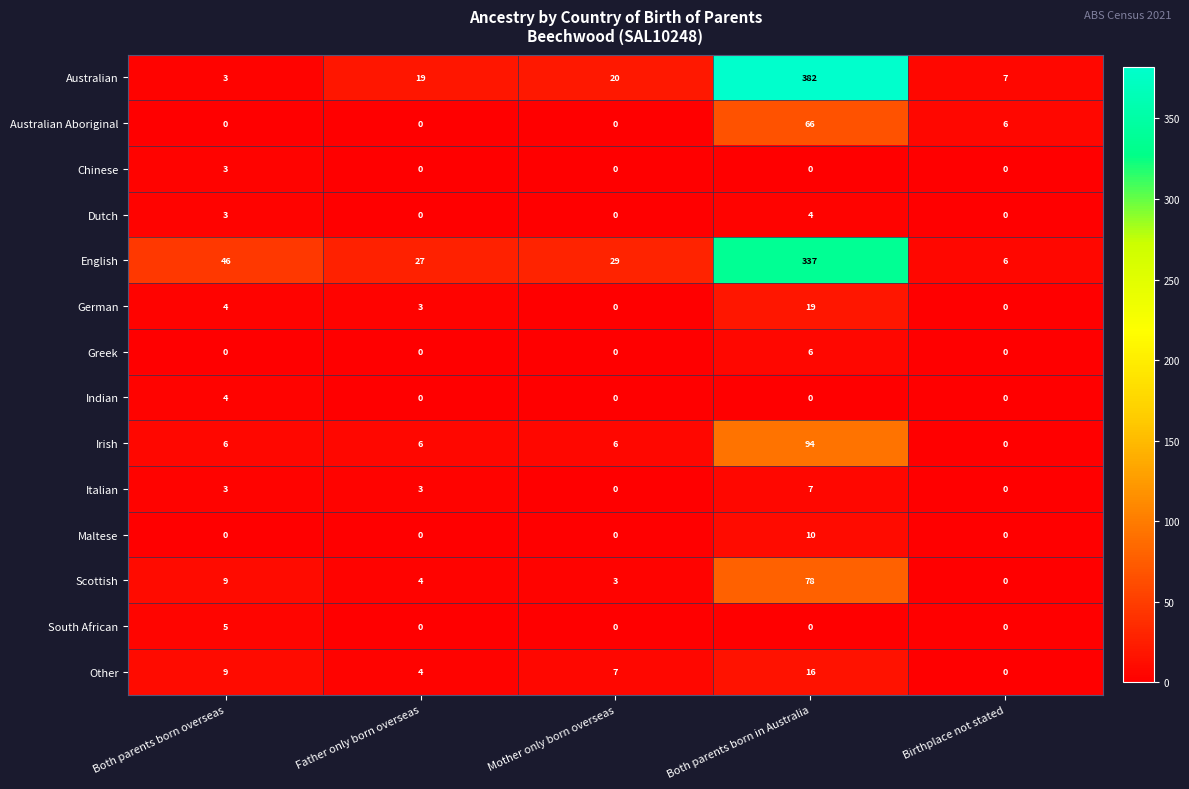

What is the difference between the second highest and minimum values in the Australian Aboriginal series?

6